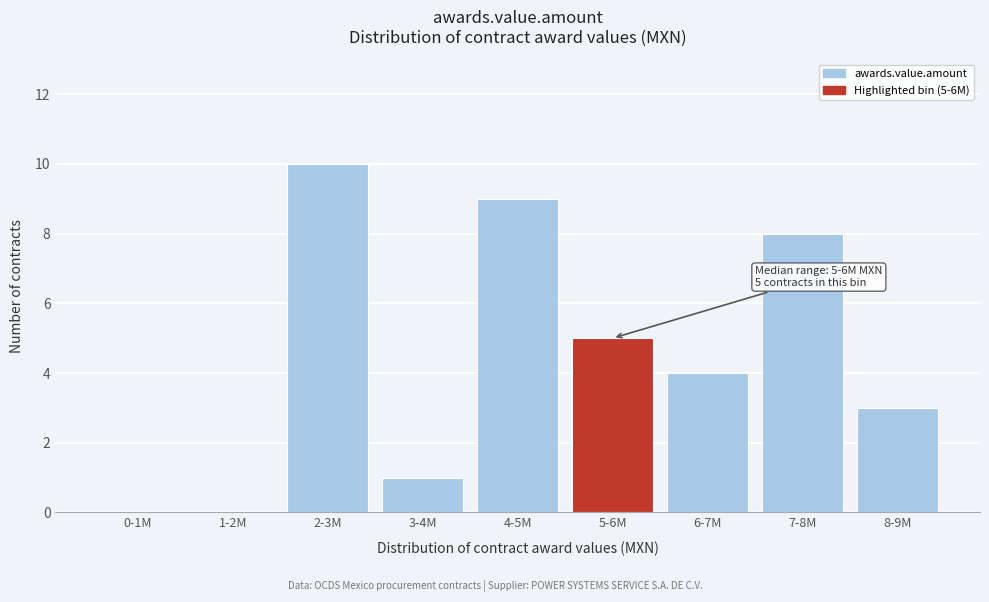

Reading left to right, what are all the values shown in this chart?

0-1M=0	1-2M=0	2-3M=10	3-4M=1	4-5M=9	5-6M=5	6-7M=4	7-8M=8	8-9M=3